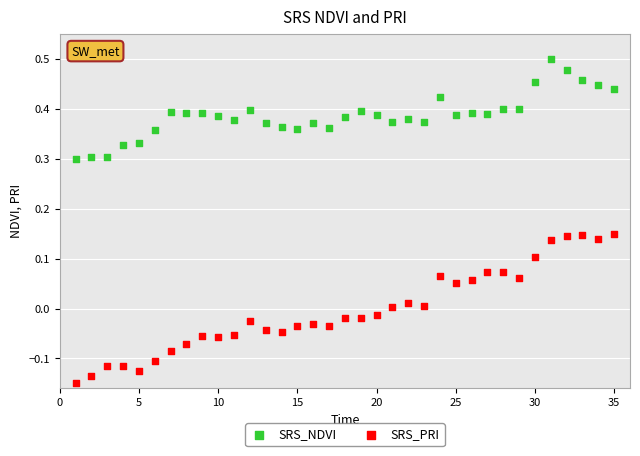

What are all the series names shown in the legend?

SRS_NDVI, SRS_PRI